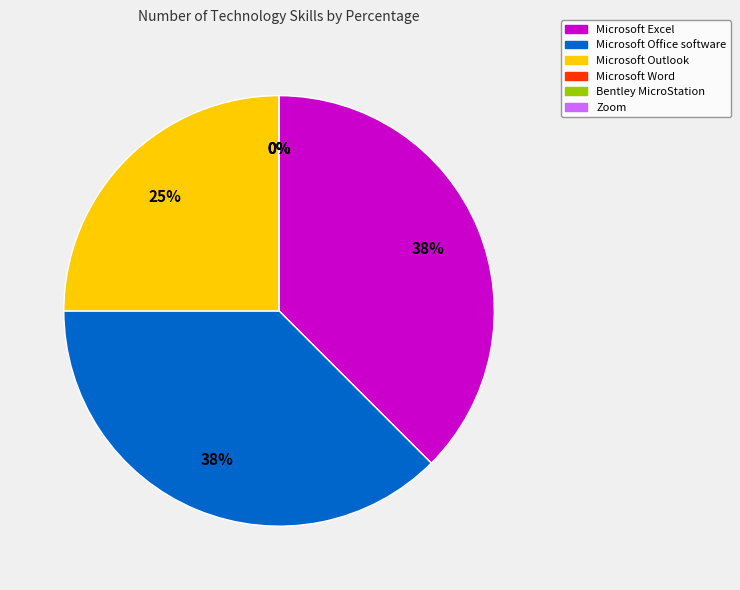

True or false: Microsoft Word accounts for 0% of the total.

True